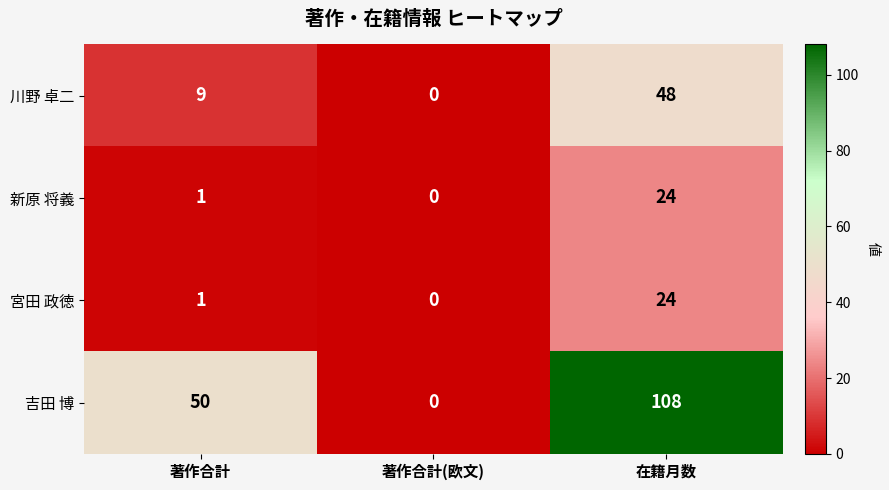

Which category has the highest value in the 新原 将義 series?

在籍月数